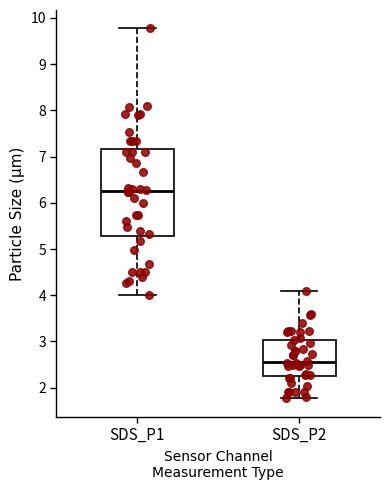

Which box has the lowest median line?

SDS_P2